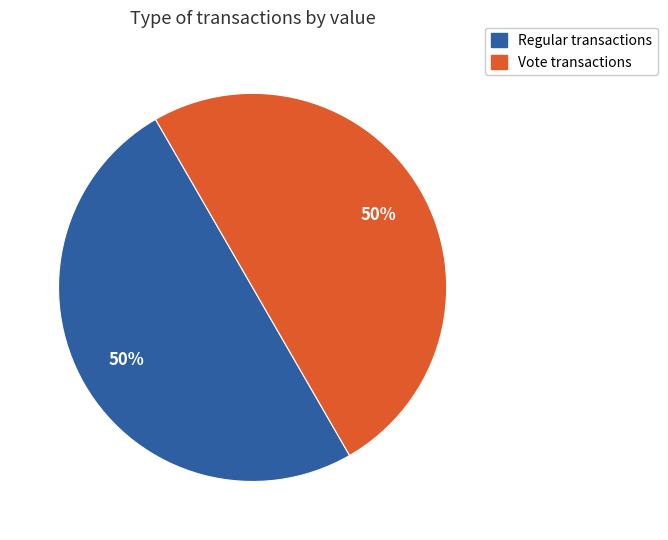

To the nearest percent, what percentage of the pie is Regular?

50%